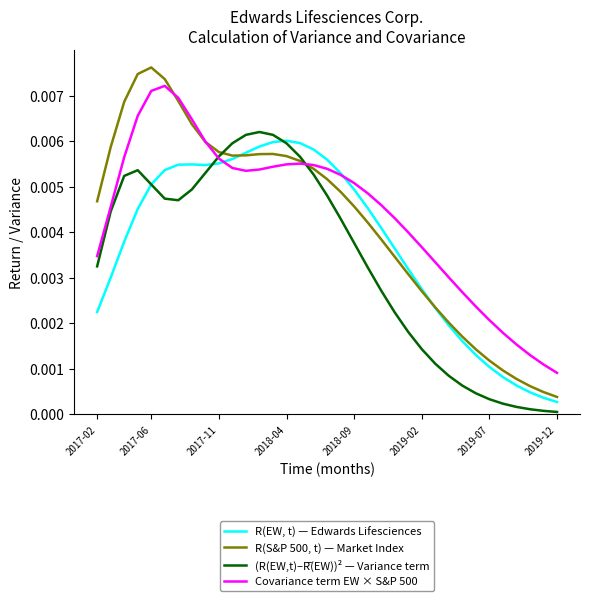

Which series has the largest range (max minus min)?

R(S&P 500, t) — Market Index